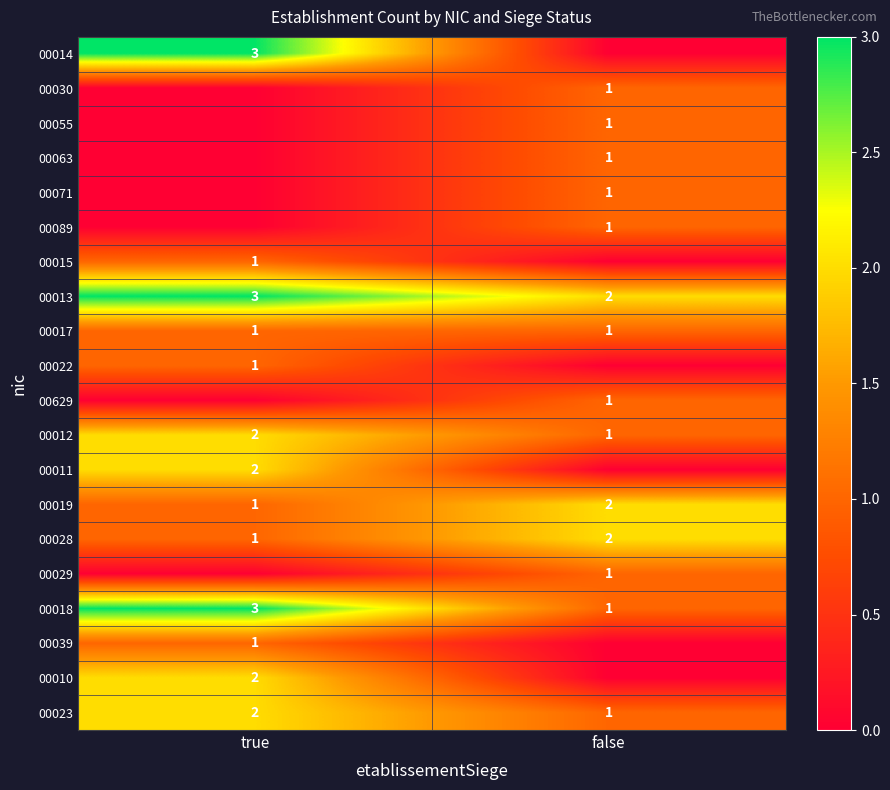

What is the sum of the 00019 values at true and false?

3